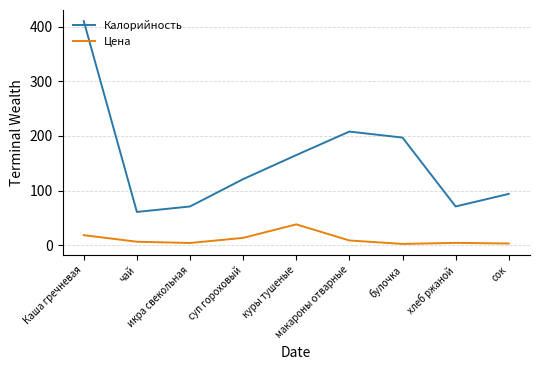

List the series in order of their overall mean, highest first.

Калорийность, Цена